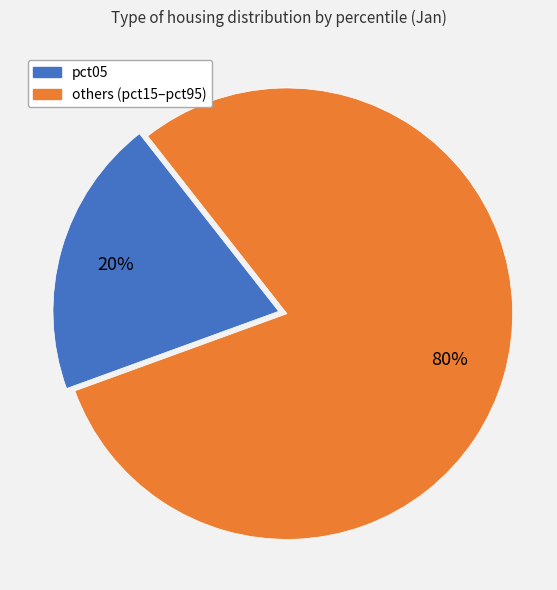

Is there any slice that represents more than half of the pie?

Yes